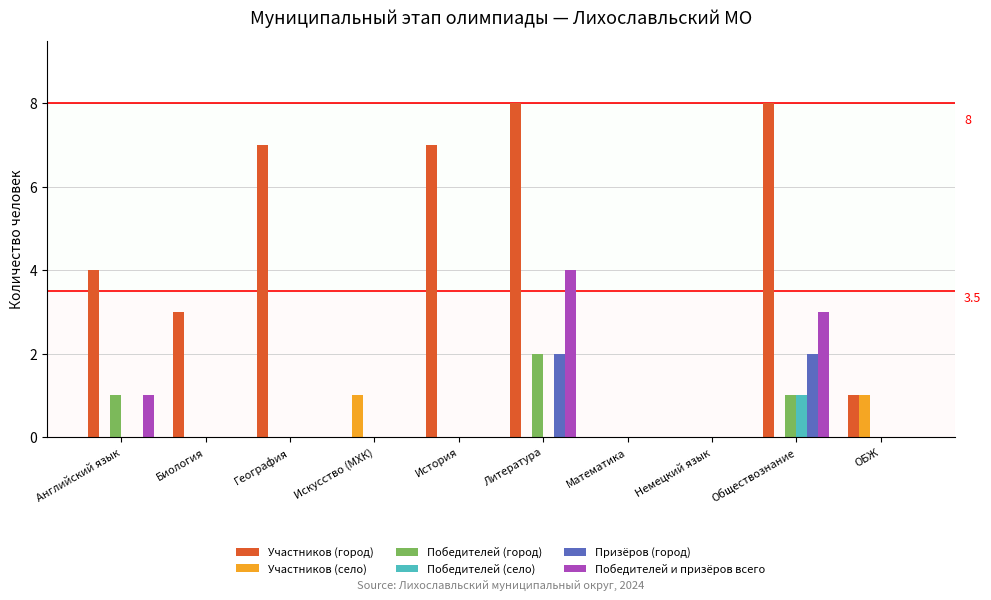

Between История and Немецкий язык, which series saw the biggest shift?

Участников (город)